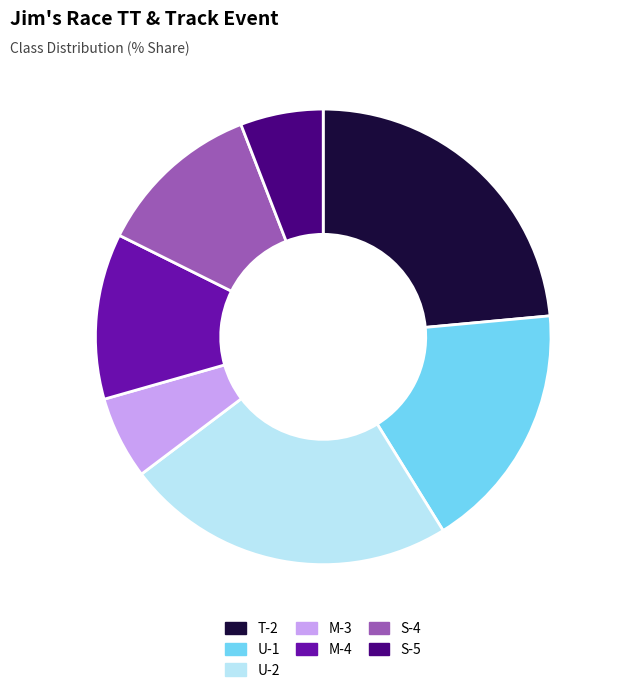

Is U-1 the majority of the pie?

No